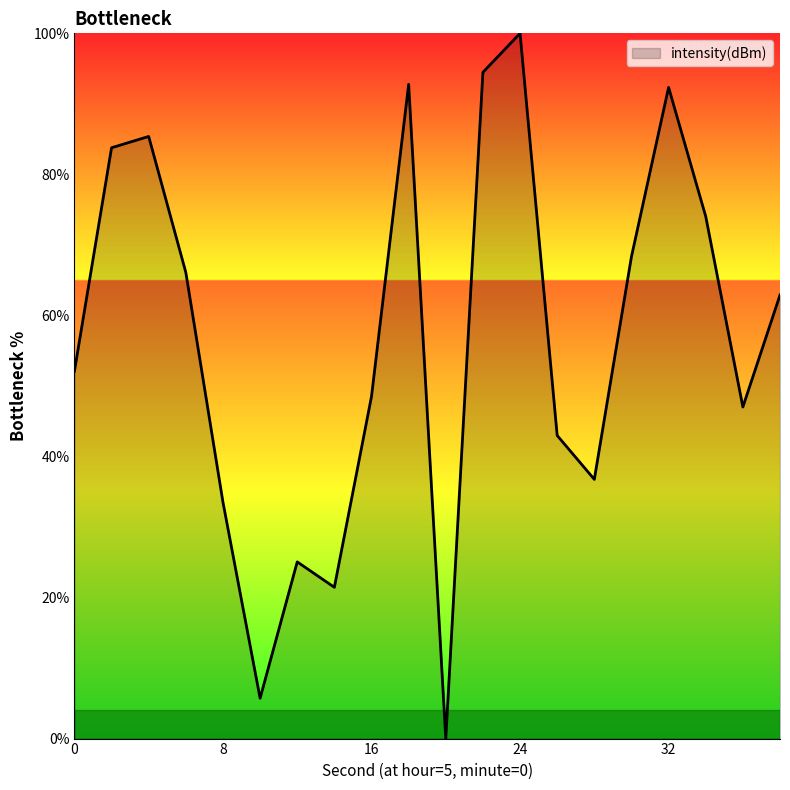

What is the maximum value shown in the chart?

100.0